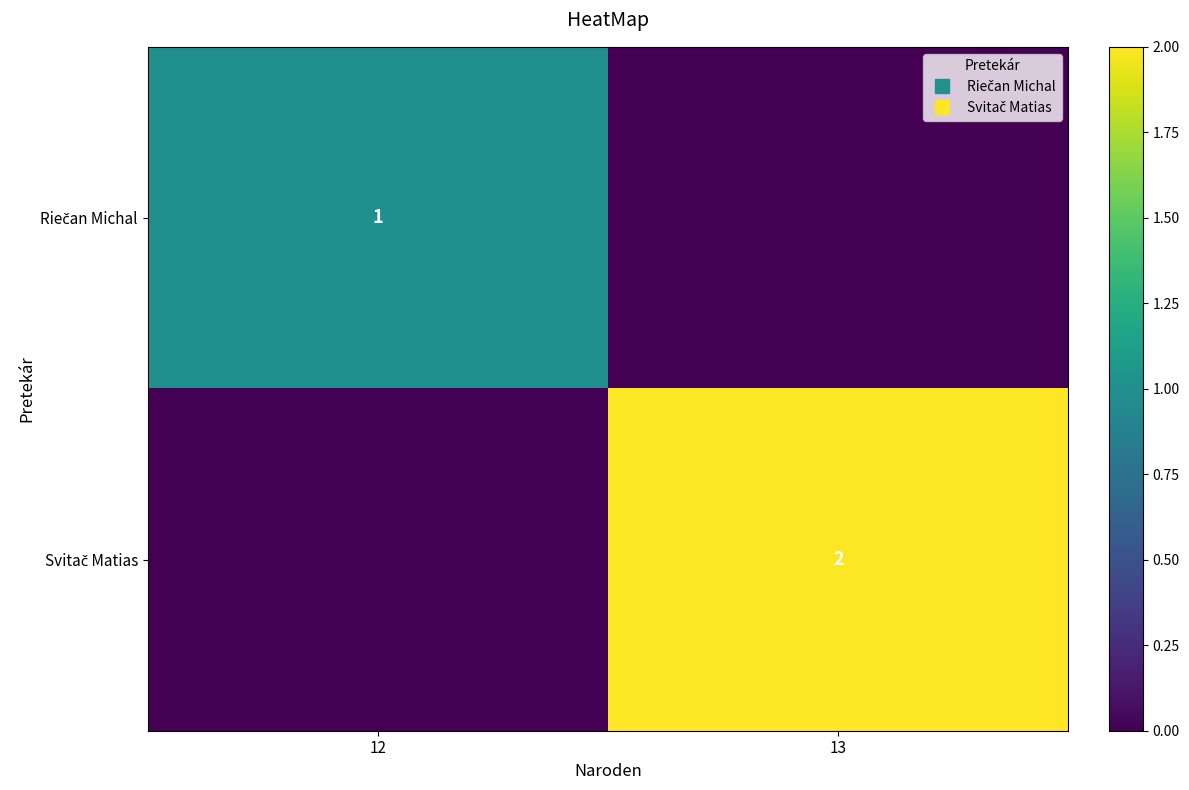

The Riečan Michal series shows 0 at 13. True or false?

True